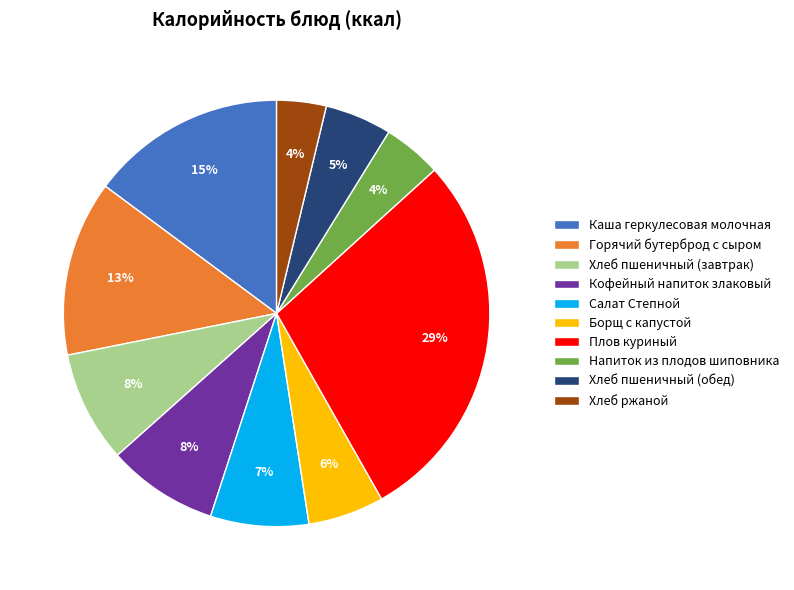

Which slice is the largest?

Плов куриный